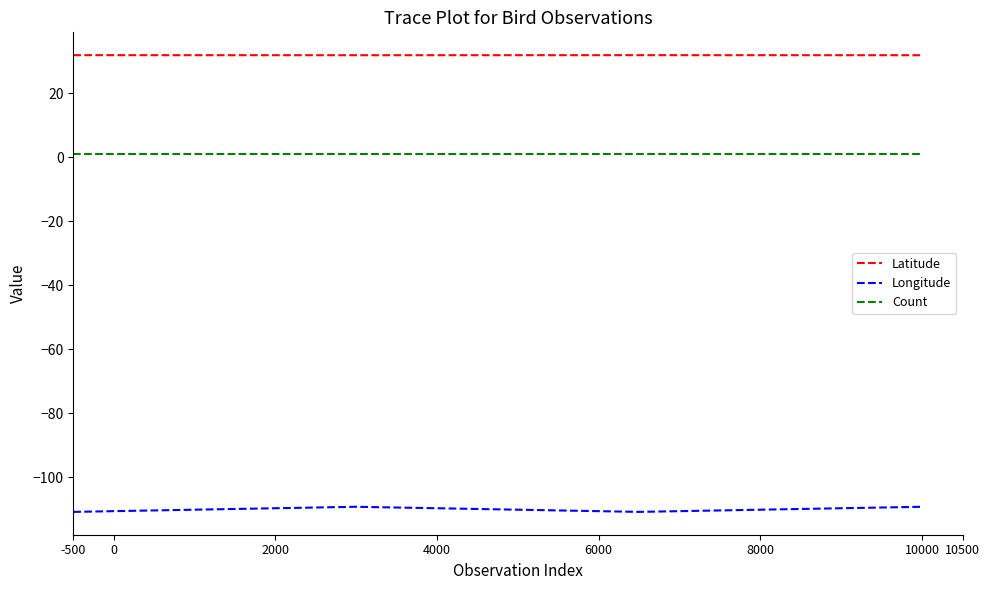

What is the greatest value displayed?

31.9